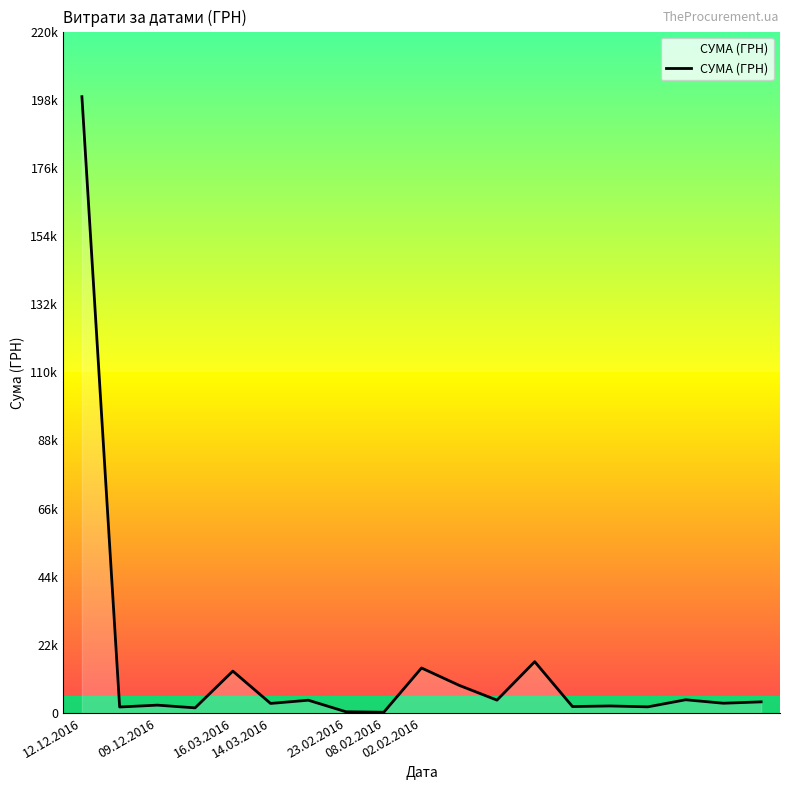

Is this an area chart (filled region under the line)?

Yes